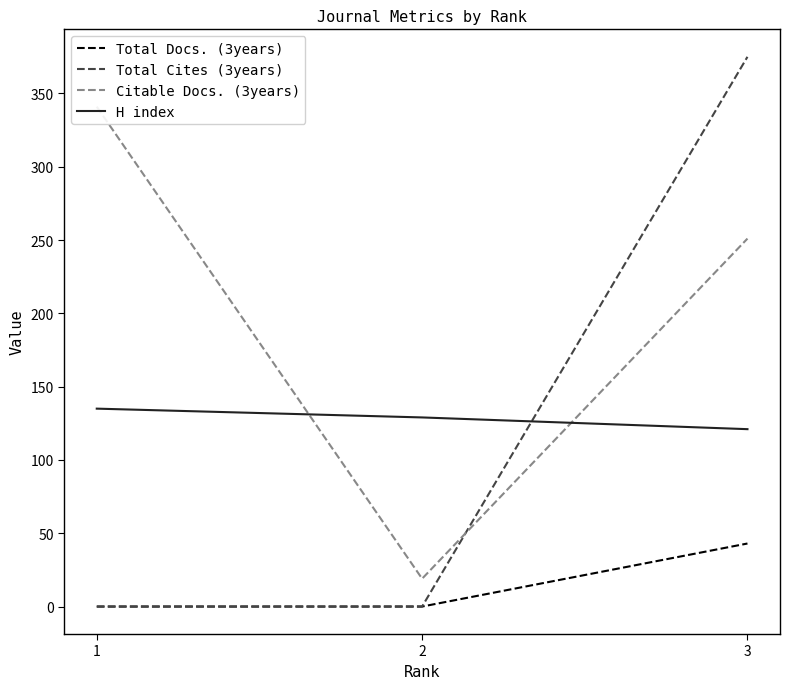

Which series changed the most between 1 and 3?

Total Cites (3years)